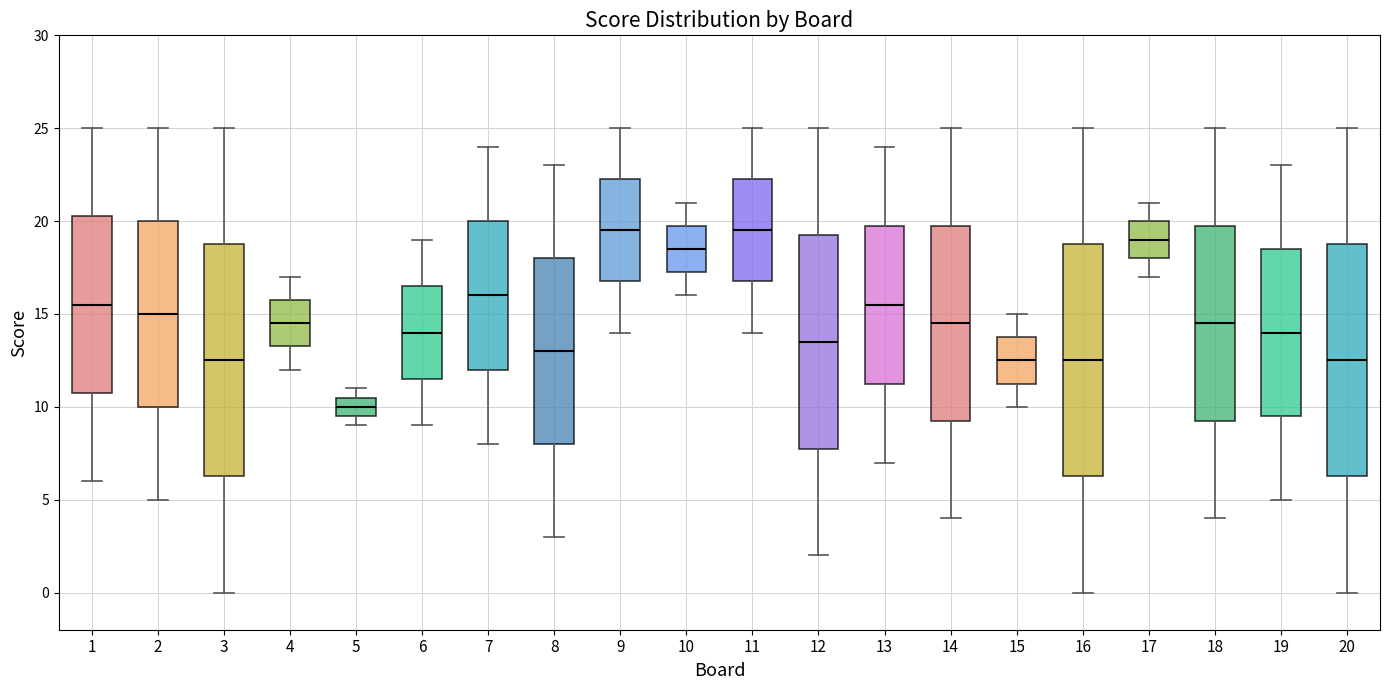

Reading left to right, read every box against the y-axis: the position of its median line, the range the box covers, and the ends of its whiskers. The values are not printed on the chart, so give them approximately, as read against the axis.

1: median 15.5, box 11.0 to 20.5, whiskers 6.0 to 25.0
2: median 15.0, box 10.0 to 20.0, whiskers 5.0 to 25.0
3: median 12.5, box 6.5 to 19.0, whiskers 0.0 to 25.0
4: median 14.5, box 13.5 to 16.0, whiskers 12.0 to 17.0
5: median 10.0, box 9.5 to 10.5, whiskers 9.0 to 11.0
6: median 14.0, box 11.5 to 16.5, whiskers 9.0 to 19.0
7: median 16.0, box 12.0 to 20.0, whiskers 8.0 to 24.0
8: median 13.0, box 8.0 to 18.0, whiskers 3.0 to 23.0
9: median 19.5, box 17.0 to 22.5, whiskers 14.0 to 25.0
10: median 18.5, box 17.5 to 20.0, whiskers 16.0 to 21.0
11: median 19.5, box 17.0 to 22.5, whiskers 14.0 to 25.0
12: median 13.5, box 8.0 to 19.5, whiskers 2.0 to 25.0
13: median 15.5, box 11.5 to 20.0, whiskers 7.0 to 24.0
14: median 14.5, box 9.5 to 20.0, whiskers 4.0 to 25.0
15: median 12.5, box 11.5 to 14.0, whiskers 10.0 to 15.0
16: median 12.5, box 6.5 to 19.0, whiskers 0.0 to 25.0
17: median 19.0, box 18.0 to 20.0, whiskers 17.0 to 21.0
18: median 14.5, box 9.5 to 20.0, whiskers 4.0 to 25.0
19: median 14.0, box 9.5 to 18.5, whiskers 5.0 to 23.0
20: median 12.5, box 6.5 to 19.0, whiskers 0.0 to 25.0